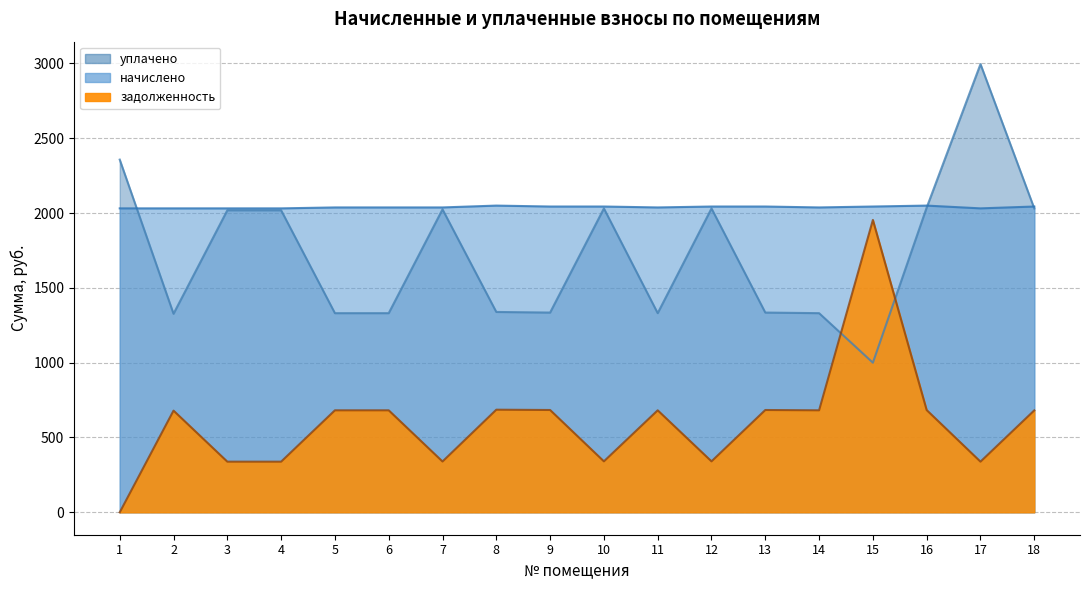

What is the sum of all уплачено values?

31204.6